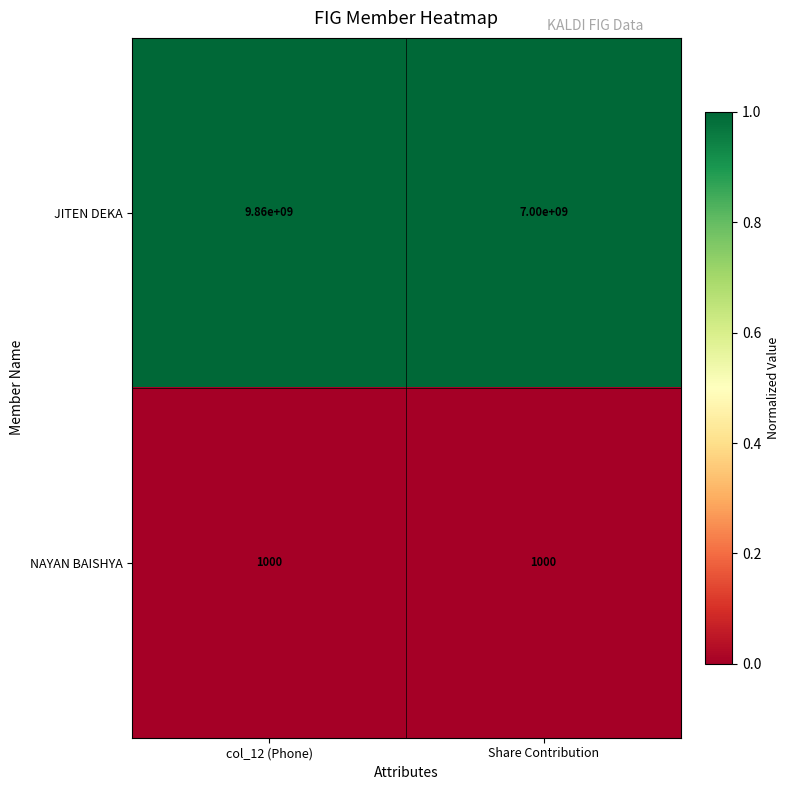

Which series has the largest total across all categories?

JITEN DEKA